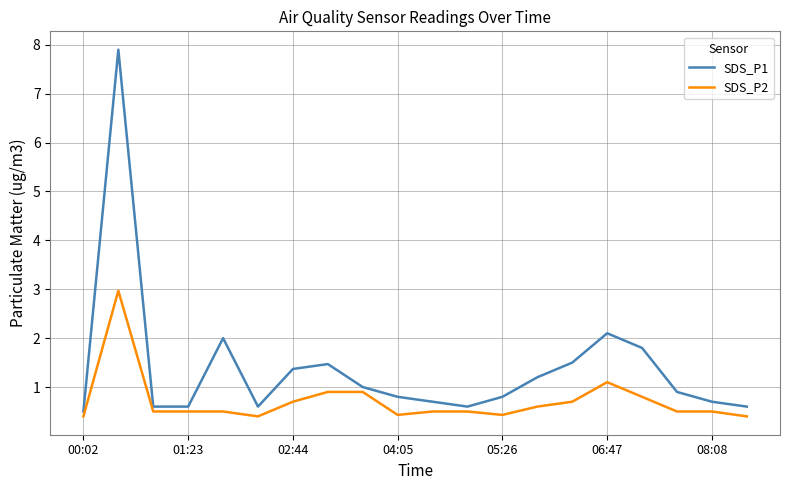

What is the greatest value displayed?

7.9